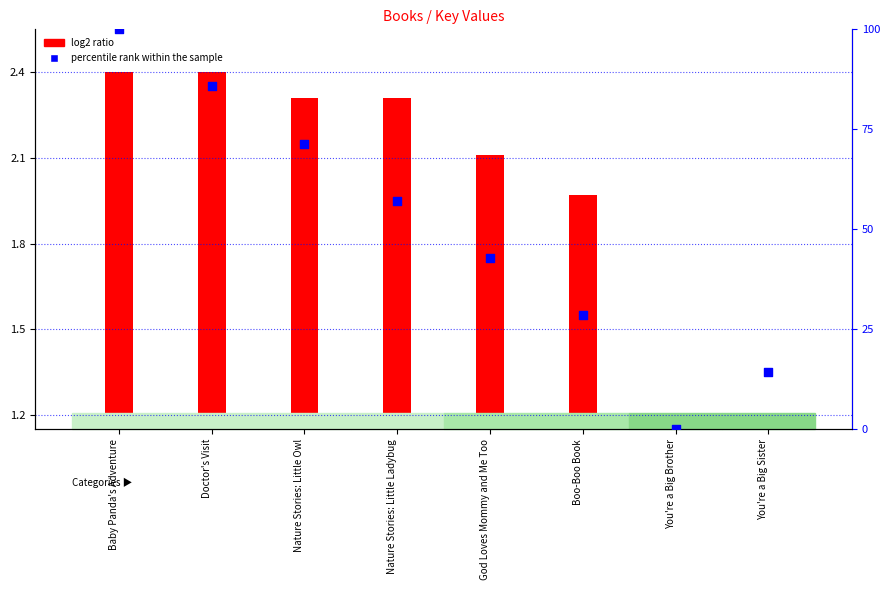

Approximately how many times larger is the value at Baby Panda's Adventure compared to You're a Big Sister?

7.0